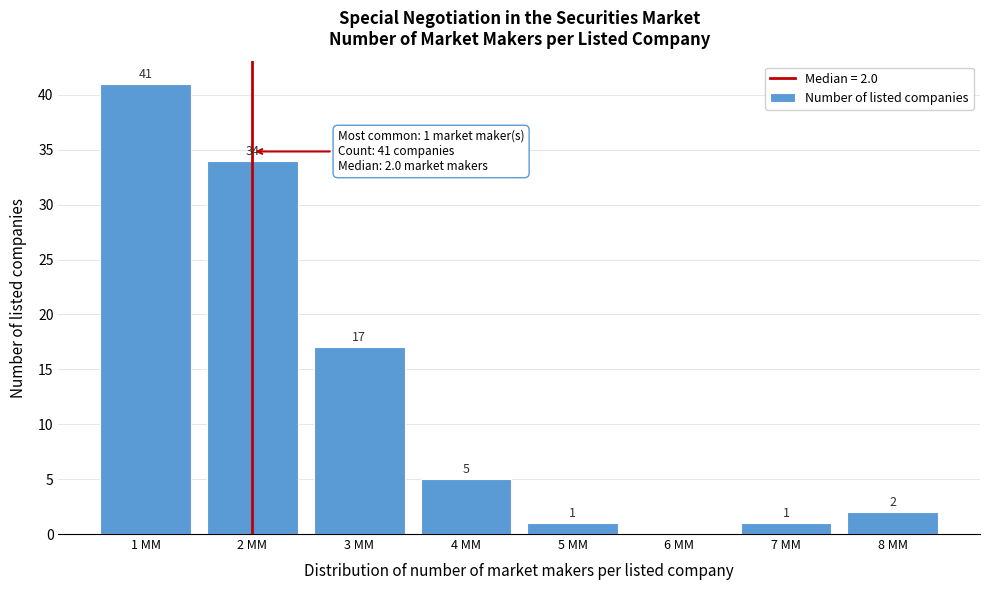

Over which range of the x-axis is the bar tallest?

0.5 to 1.5